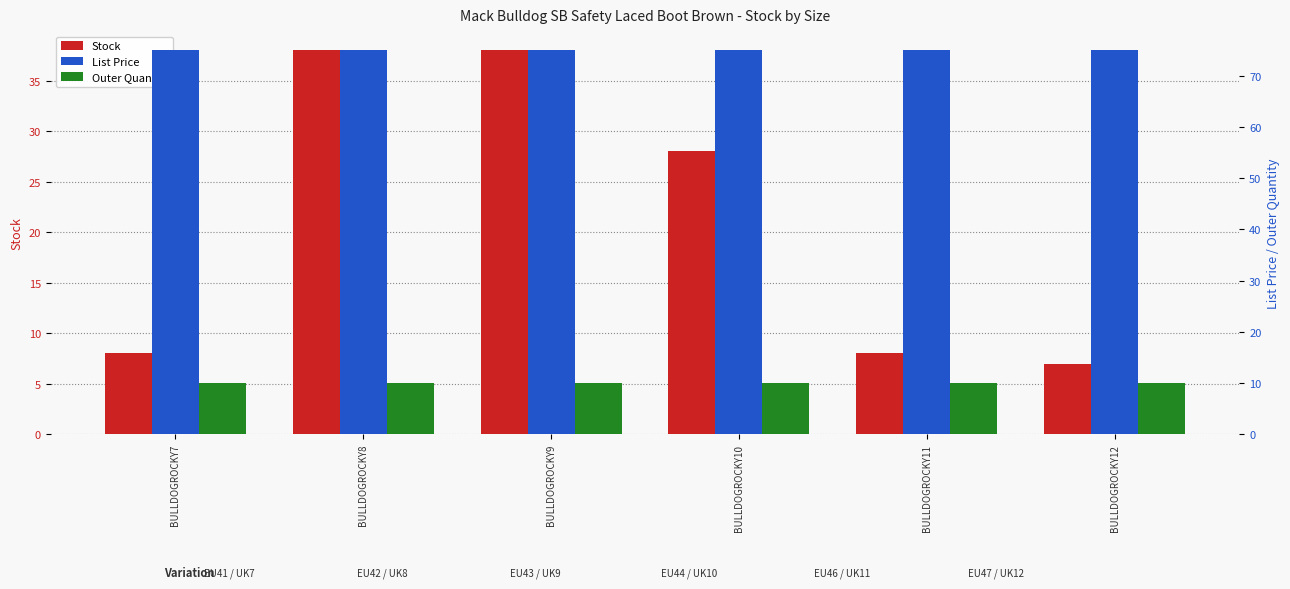

At how many categories does at least one series exceed 52?

6